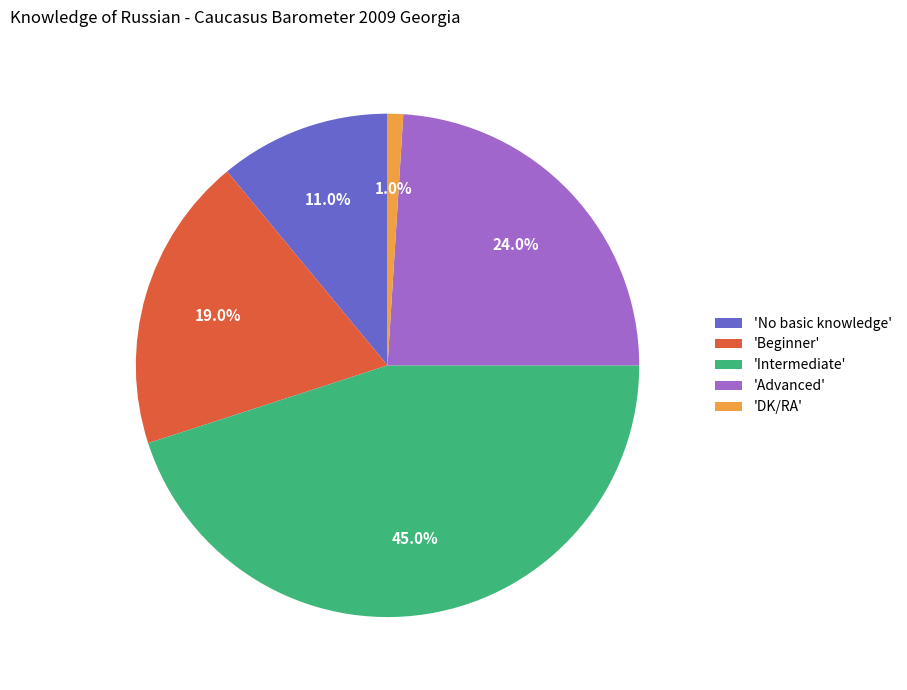

Count the number of slices in the pie.

5